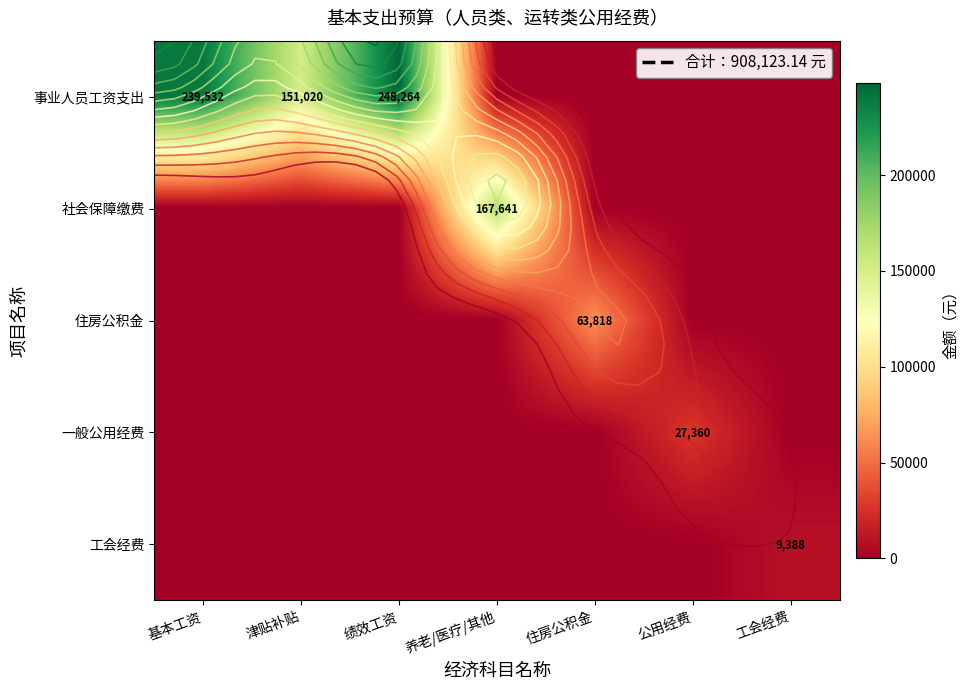

What is the difference between the maximum and minimum values in the 住房公积金 series?

63817.9